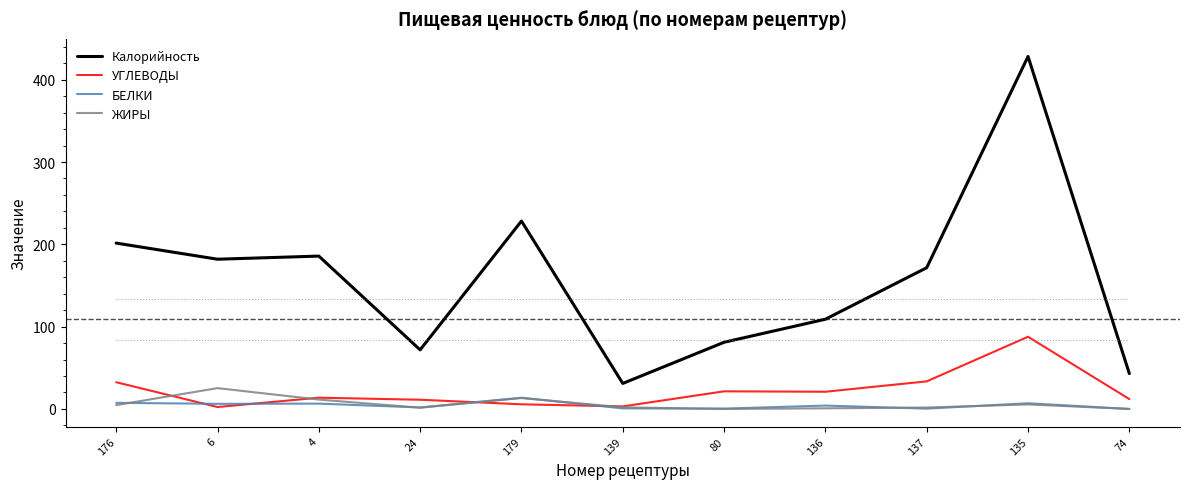

What is the difference between the УГЛЕВОДЫ values at 139 and 179?

2.5